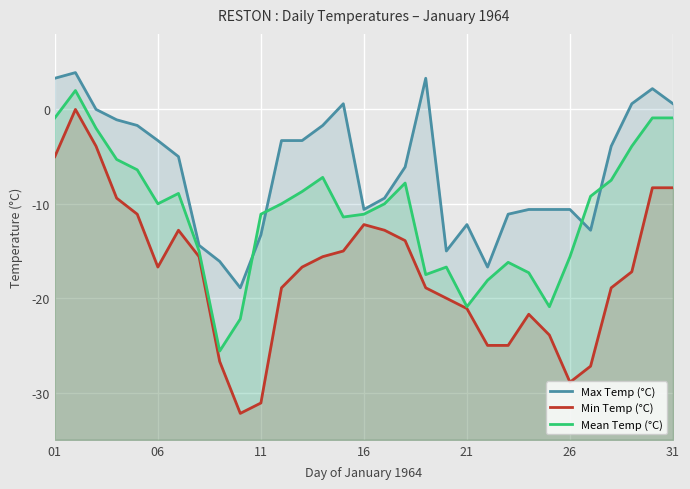

In Min Temp (°C), how many points are lower than both neighbors (excluding endpoints)?

3